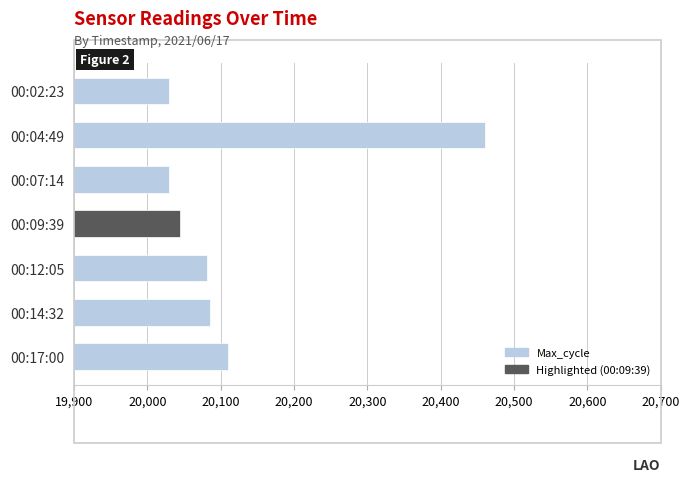

Reading bottom to top, list all the values displayed in this chart.

20110	20085	20081	20045	20030	20461	20030